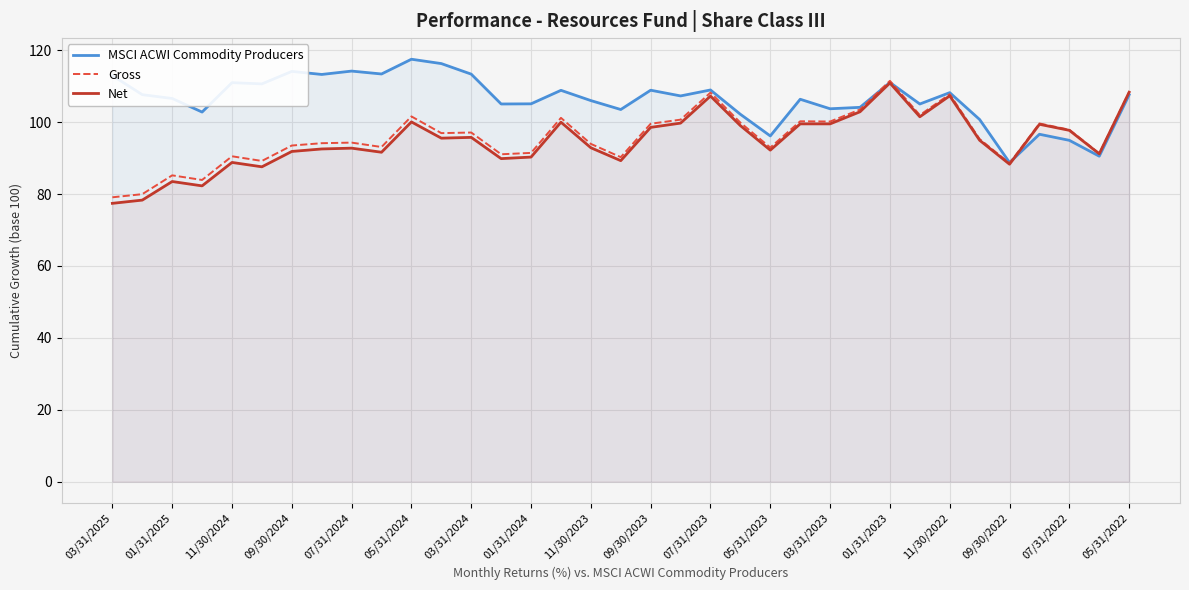

What is the lowest value of the MSCI ACWI Commodity Producers series?

88.7